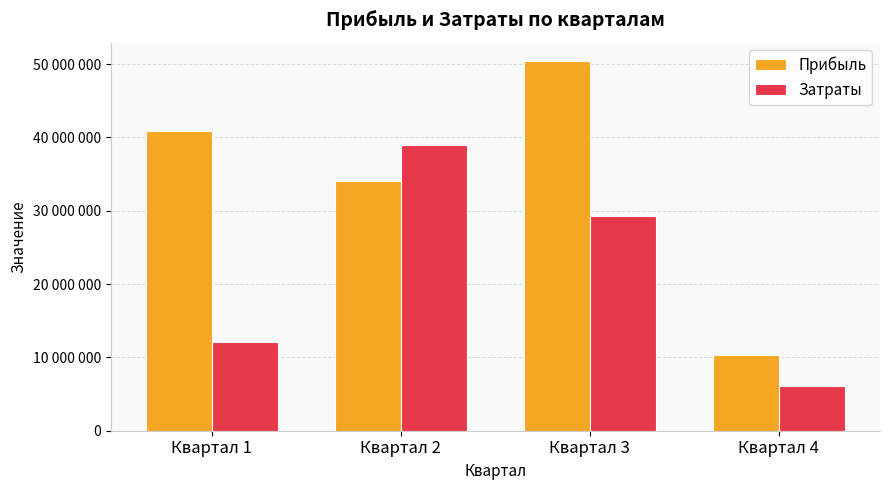

What are all the series names shown in the legend?

Прибыль, Затраты